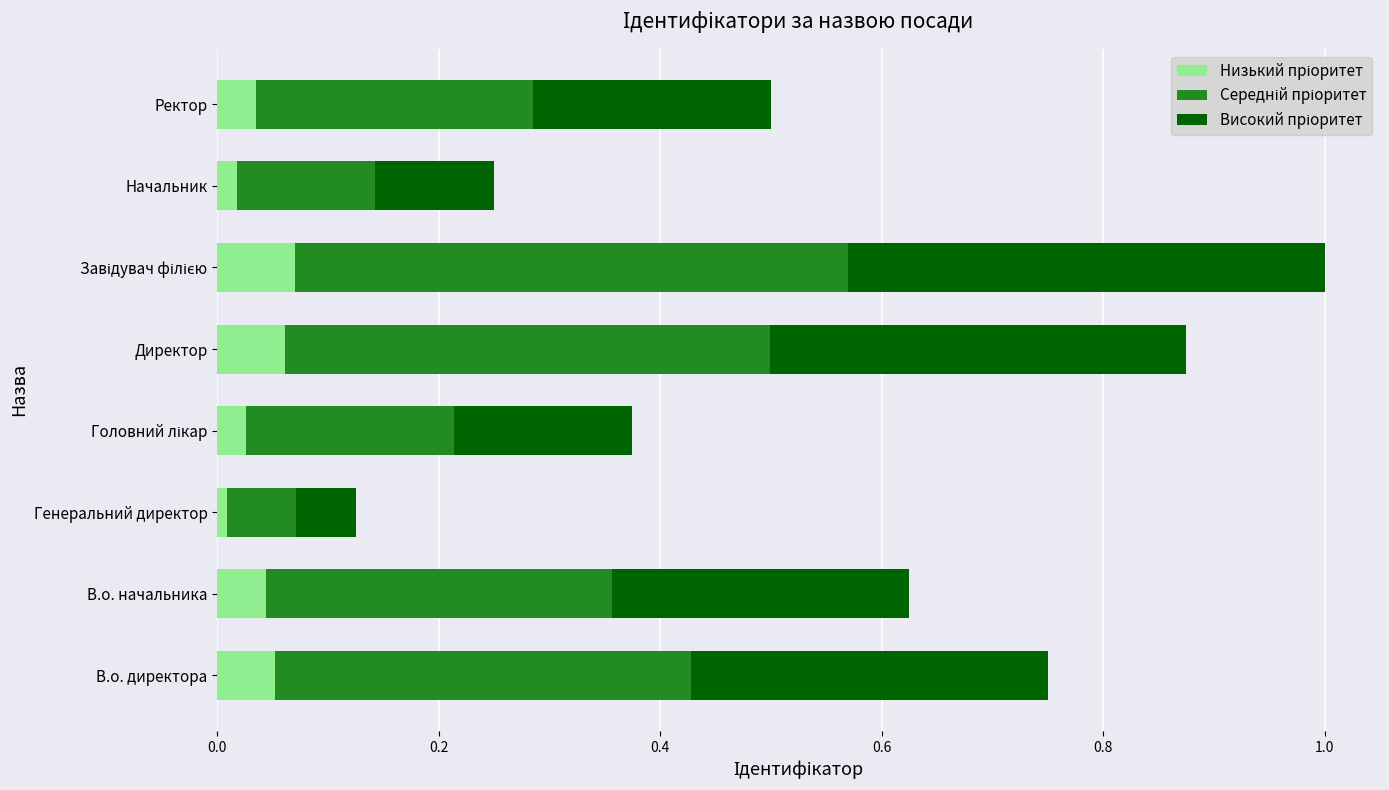

What is the total value across all series at Директор?

0.9